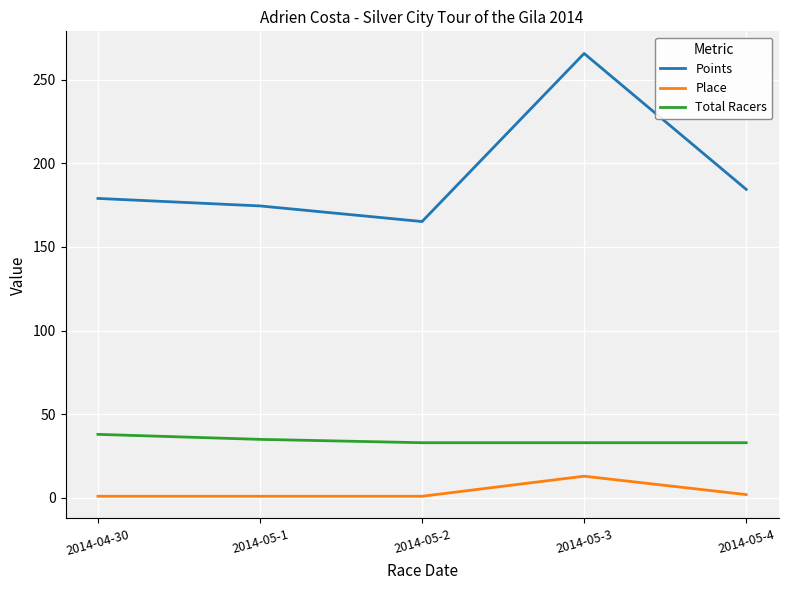

Which series has the largest range (max minus min)?

Points